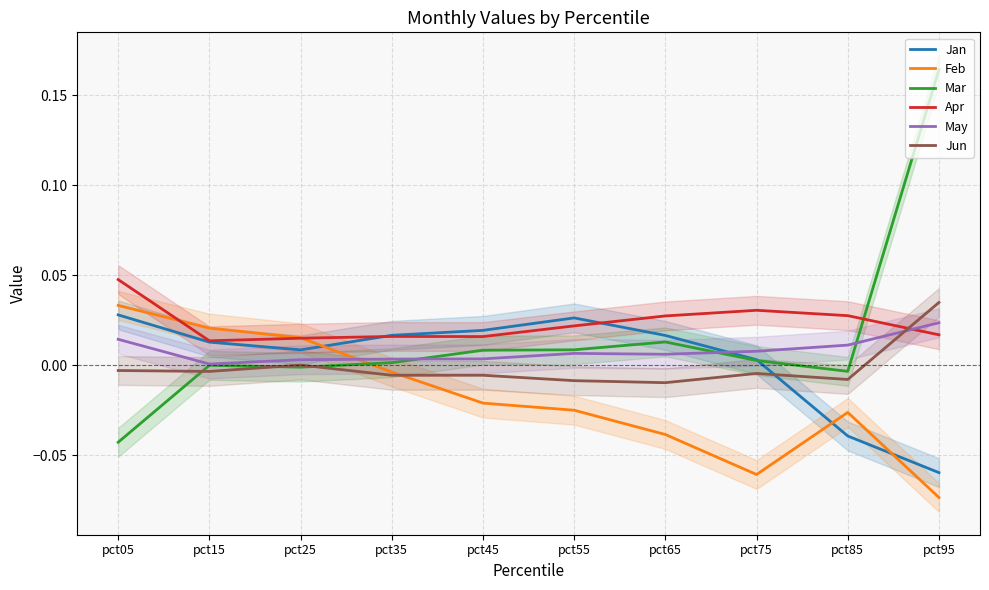

What are all the series names shown in the legend?

Jan, Feb, Mar, Apr, May, Jun